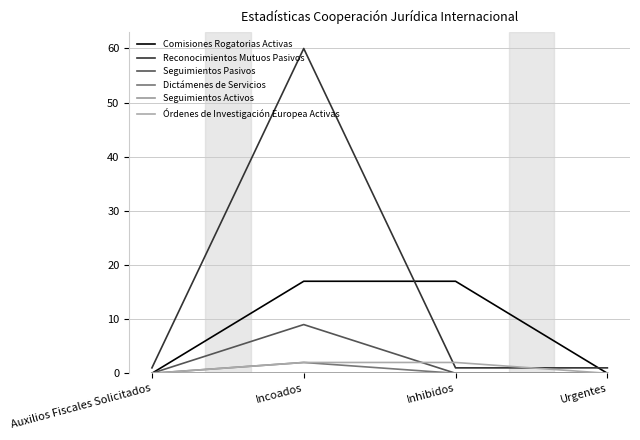

The Órdenes de Investigación Europea Activas series shows 1 at Auxilios Fiscales Solicitados. True or false?

False